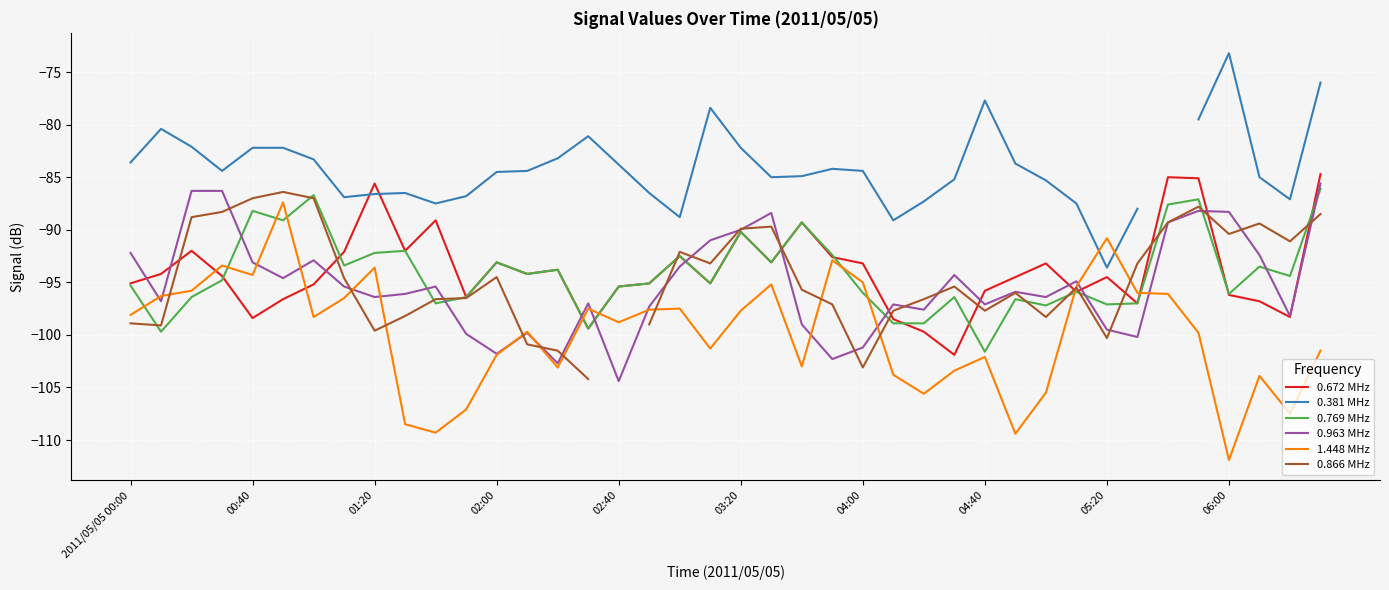

What is the difference between the second highest and minimum values in the 0.672 MHz series?

16.9